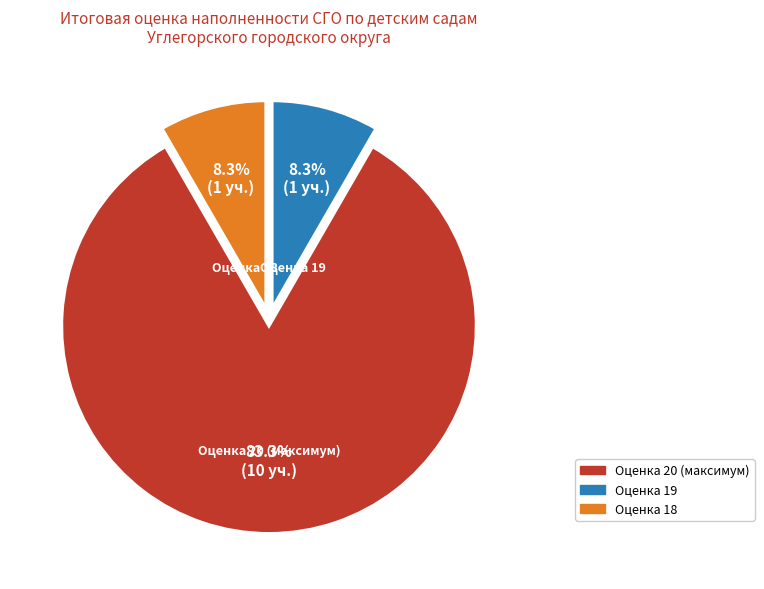

Does any single category account for the majority?

Yes